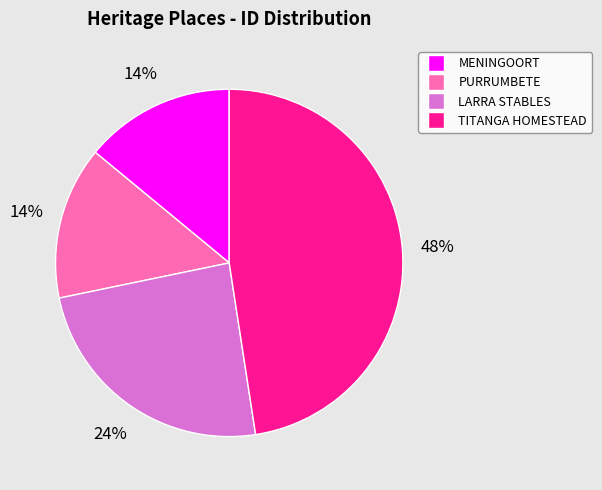

To the nearest percent, what is the difference between the LARRA STABLES and PURRUMBETE slice percentages?

10%